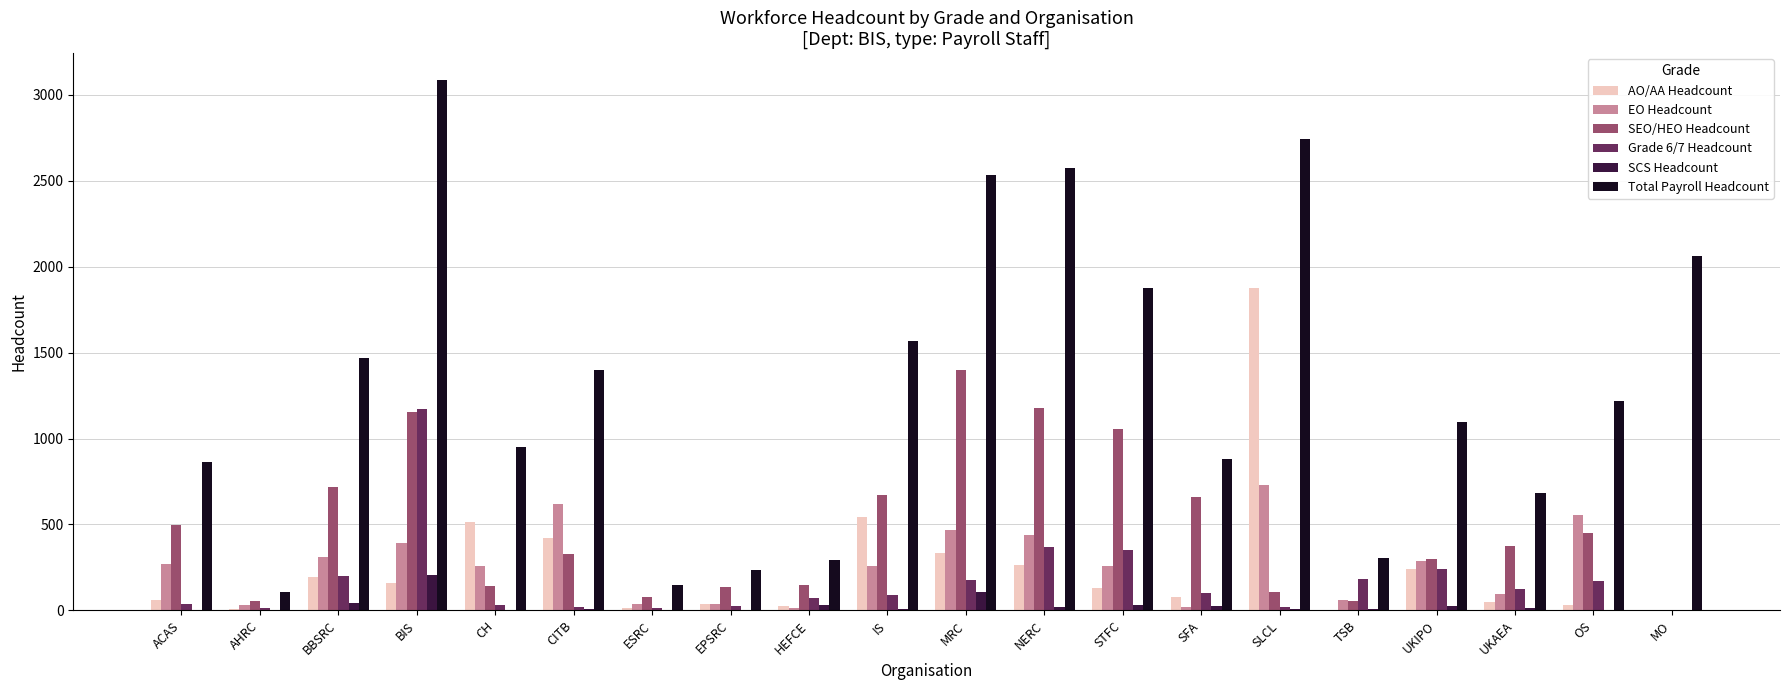

Between BIS and TSB, which series saw the biggest shift?

Total Payroll Headcount